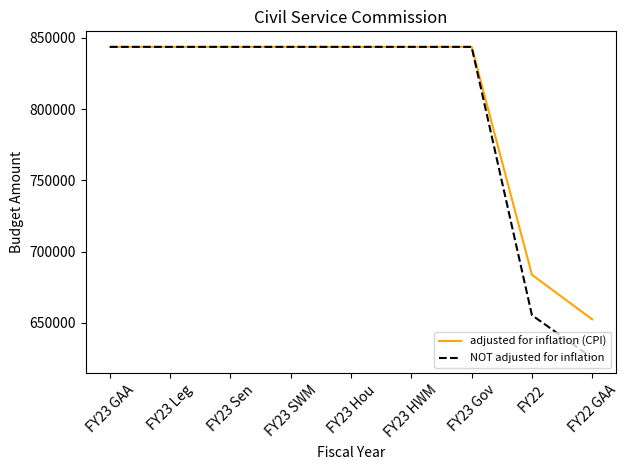

The value of NOT adjusted for inflation at FY23 HWM is 221371. True or false?

False